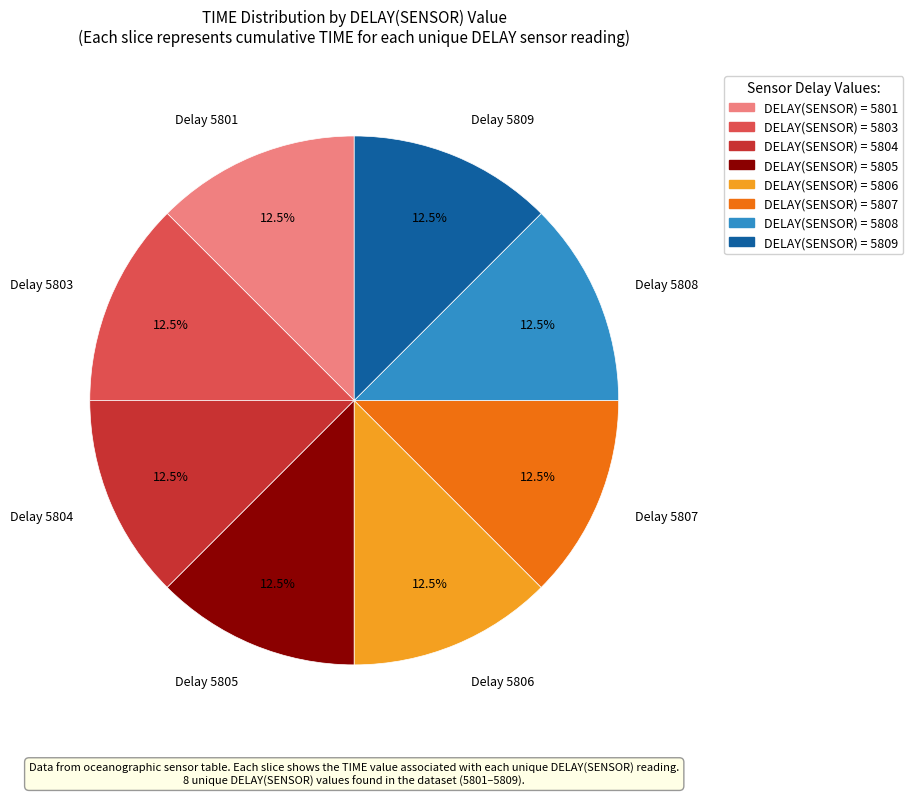

Does any single category account for the majority?

No